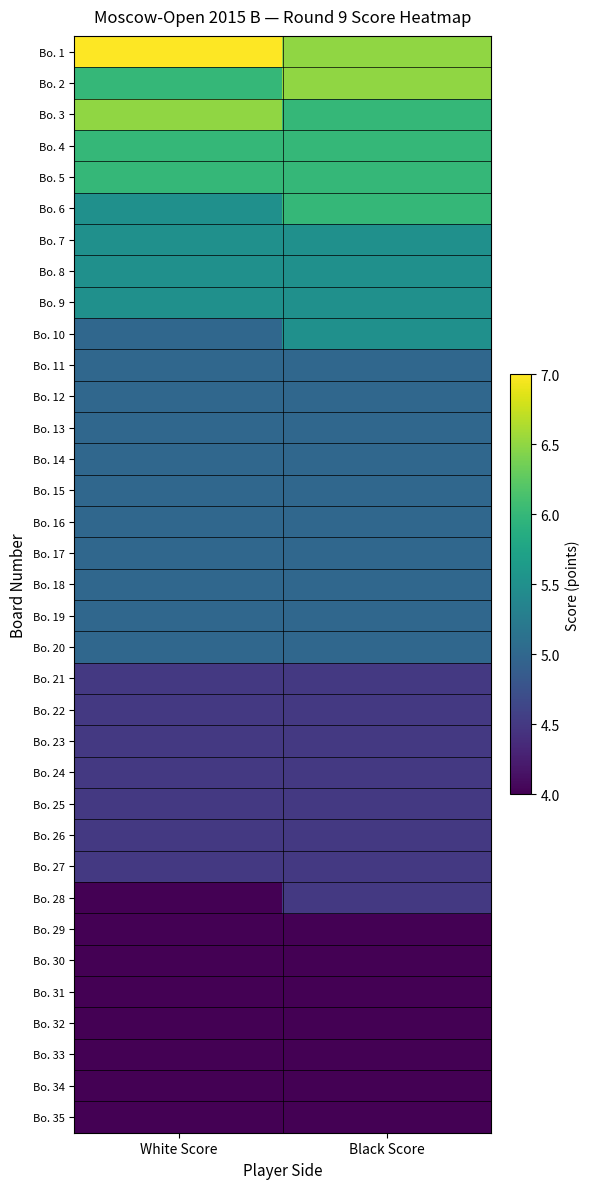

Reading right to left, extract all data points from this chart.

Bo. 1: Black Score=6.5	White Score=7.0
Bo. 2: Black Score=6.5	White Score=6.0
Bo. 3: Black Score=6.0	White Score=6.5
Bo. 4: Black Score=6.0	White Score=6.0
Bo. 5: Black Score=6.0	White Score=6.0
Bo. 6: Black Score=6.0	White Score=5.5
Bo. 7: Black Score=5.5	White Score=5.5
Bo. 8: Black Score=5.5	White Score=5.5
Bo. 9: Black Score=5.5	White Score=5.5
Bo. 10: Black Score=5.5	White Score=5.0
Bo. 11: Black Score=5.0	White Score=5.0
Bo. 12: Black Score=5.0	White Score=5.0
Bo. 13: Black Score=5.0	White Score=5.0
Bo. 14: Black Score=5.0	White Score=5.0
Bo. 15: Black Score=5.0	White Score=5.0
Bo. 16: Black Score=5.0	White Score=5.0
Bo. 17: Black Score=5.0	White Score=5.0
Bo. 18: Black Score=5.0	White Score=5.0
Bo. 19: Black Score=5.0	White Score=5.0
Bo. 20: Black Score=5.0	White Score=5.0
Bo. 21: Black Score=4.5	White Score=4.5
Bo. 22: Black Score=4.5	White Score=4.5
Bo. 23: Black Score=4.5	White Score=4.5
Bo. 24: Black Score=4.5	White Score=4.5
Bo. 25: Black Score=4.5	White Score=4.5
Bo. 26: Black Score=4.5	White Score=4.5
Bo. 27: Black Score=4.5	White Score=4.5
Bo. 28: Black Score=4.5	White Score=4.0
Bo. 29: Black Score=4.0	White Score=4.0
Bo. 30: Black Score=4.0	White Score=4.0
Bo. 31: Black Score=4.0	White Score=4.0
Bo. 32: Black Score=4.0	White Score=4.0
Bo. 33: Black Score=4.0	White Score=4.0
Bo. 34: Black Score=4.0	White Score=4.0
Bo. 35: Black Score=4.0	White Score=4.0